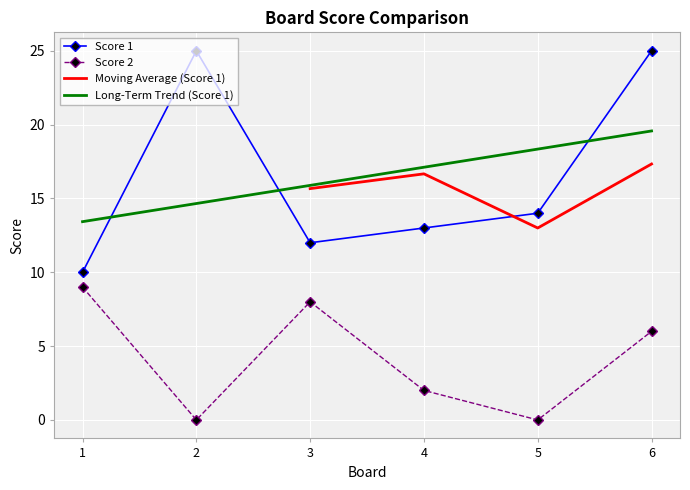

Reading right to left, what are all the values shown in this chart?

Score 1: 25	14	13	12	25	10
Score 2: 6	0	2	8	0	9